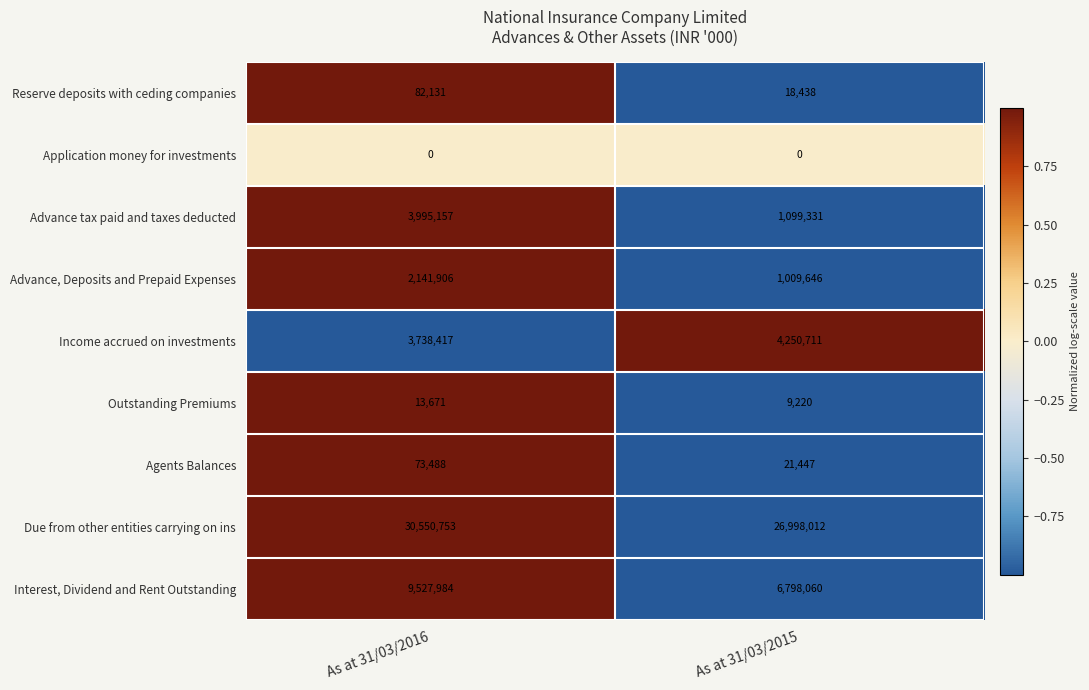

True or false: Reserve deposits with ceding companies has a value of 9941 at As at 31/03/2015.

False